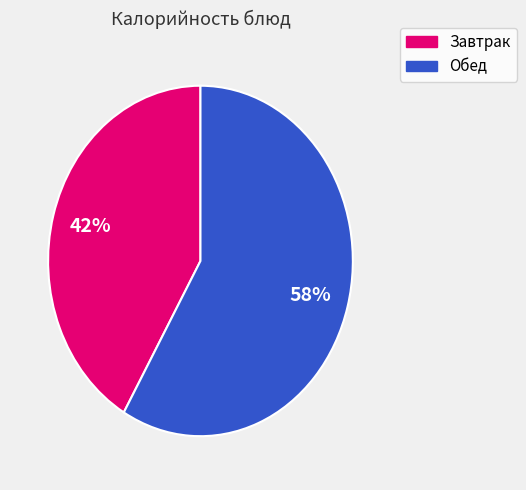

Which slice is the largest?

Обед